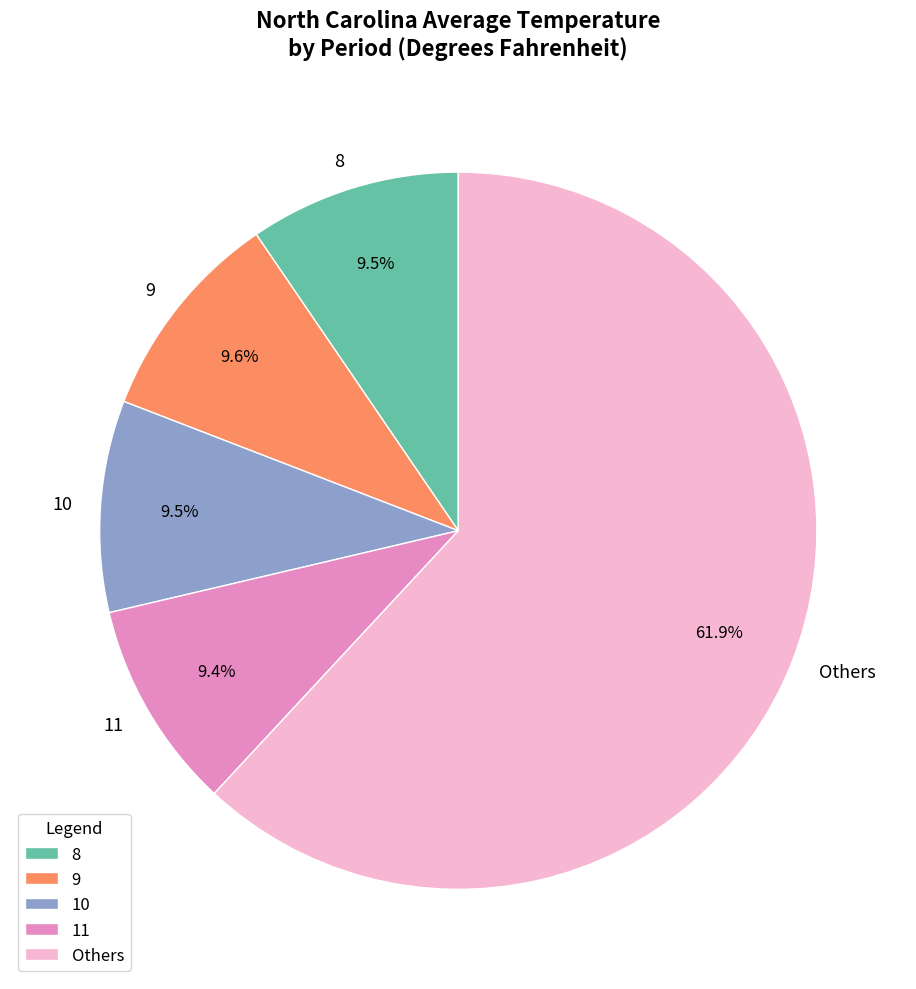

What is the ratio of the value at 11 to the value at 10?

1.0